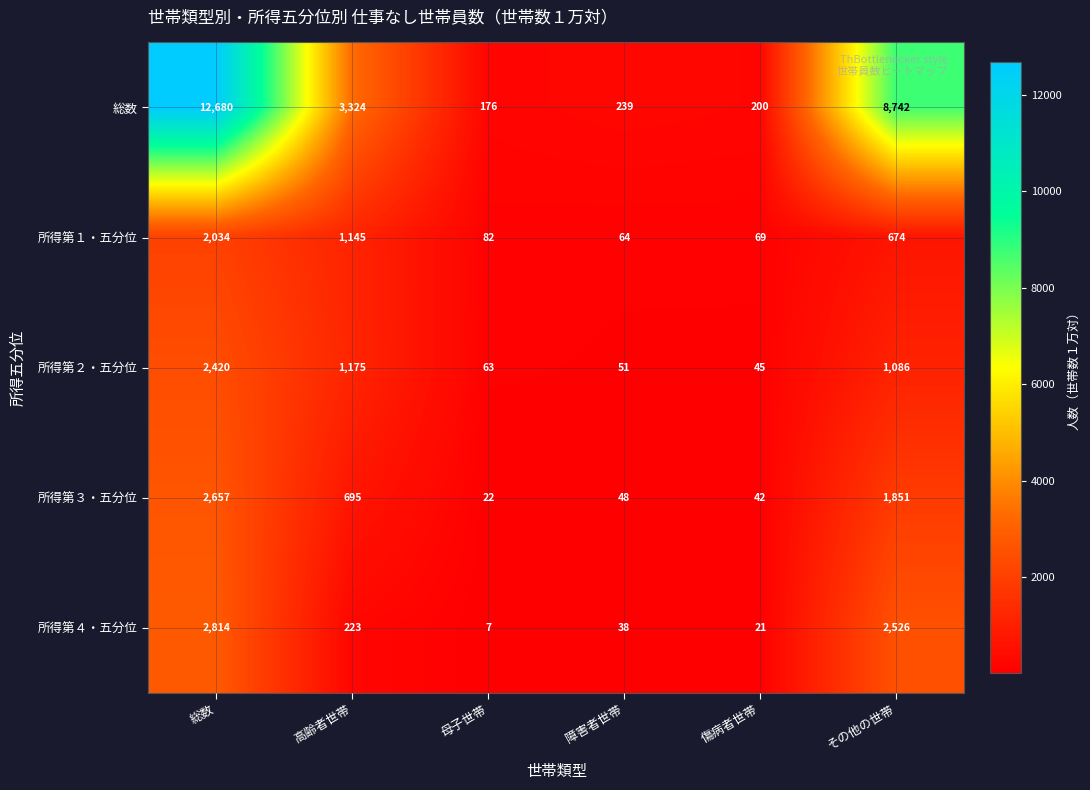

Rank the series at 総数 from highest to lowest value.

総数, 所得第４・五分位, 所得第３・五分位, 所得第２・五分位, 所得第１・五分位